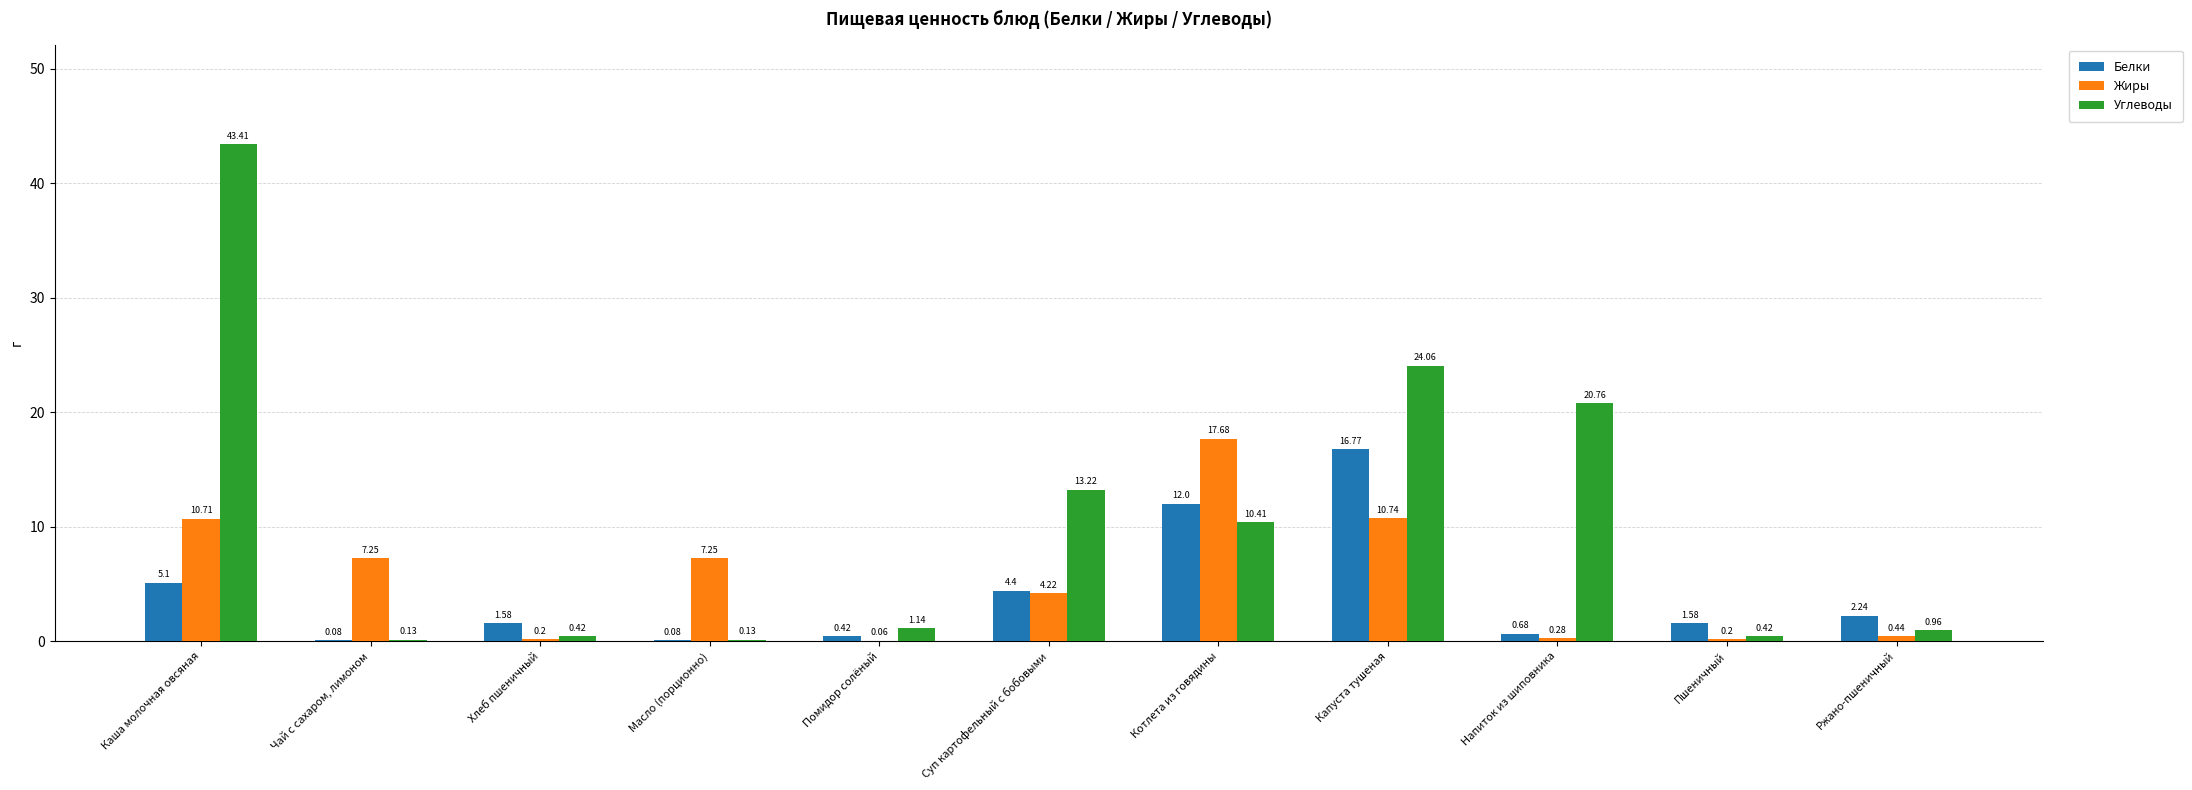

How many categories are shown in the chart?

11